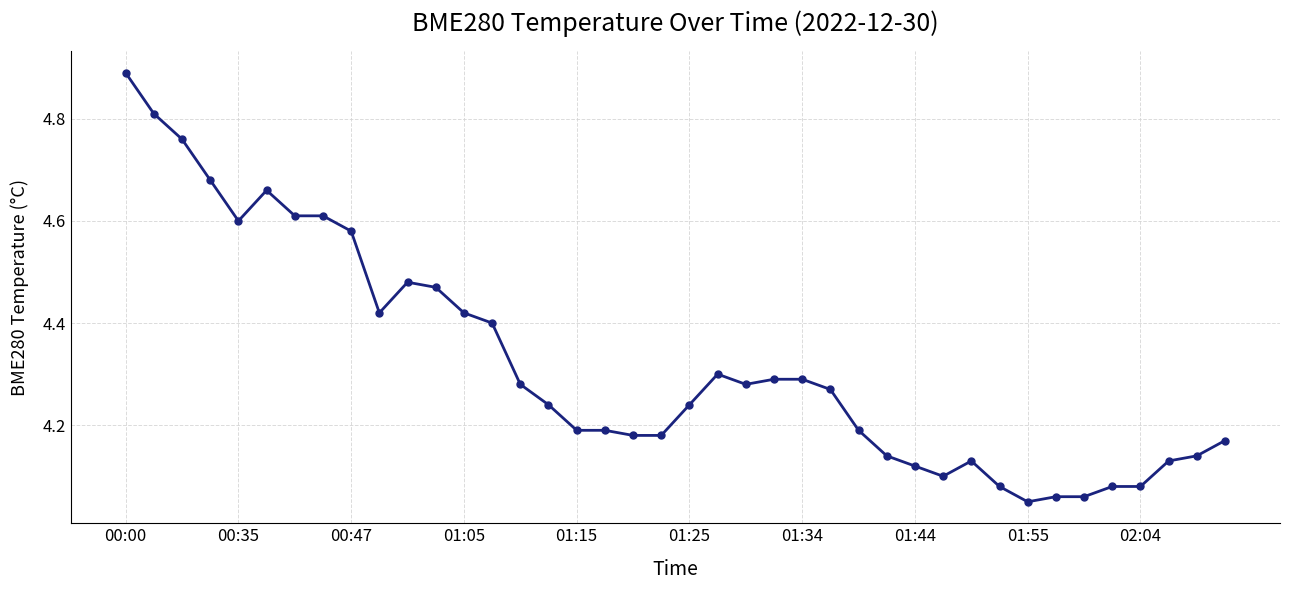

True or false: there are more than 1 points higher than both neighbors.

True